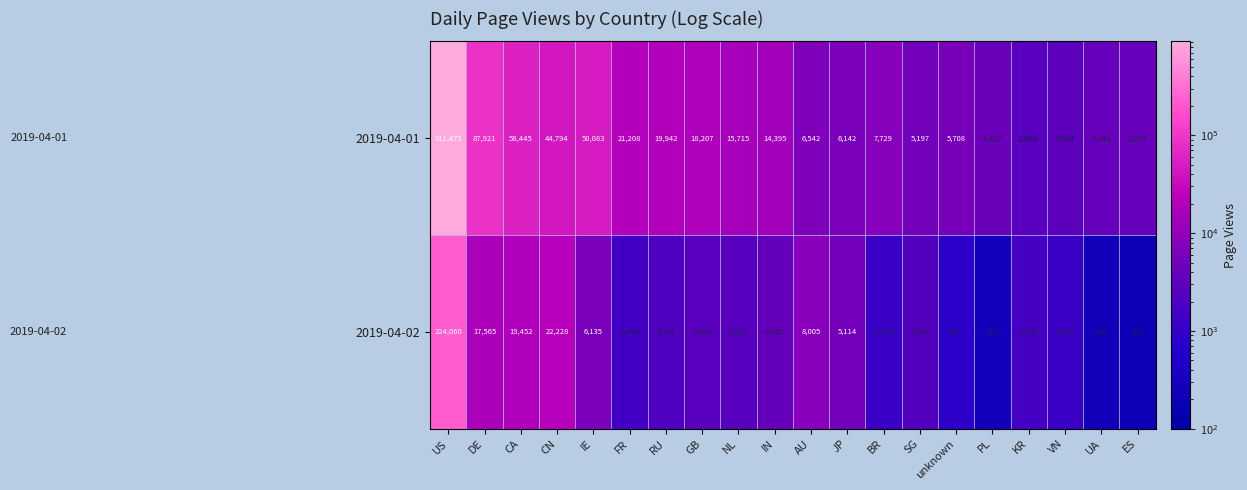

What is the minimum value shown in the chart?

197